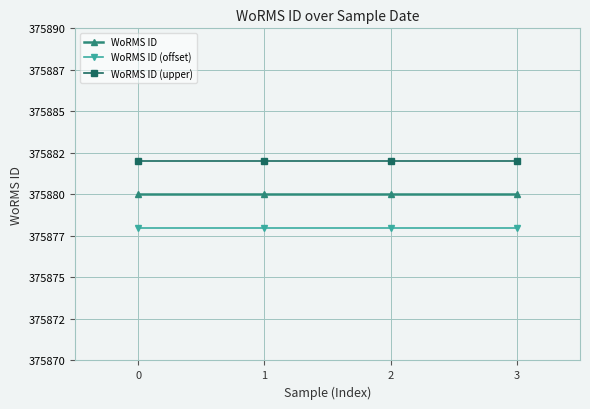

Which series has the largest total across all categories?

WoRMS ID (upper)